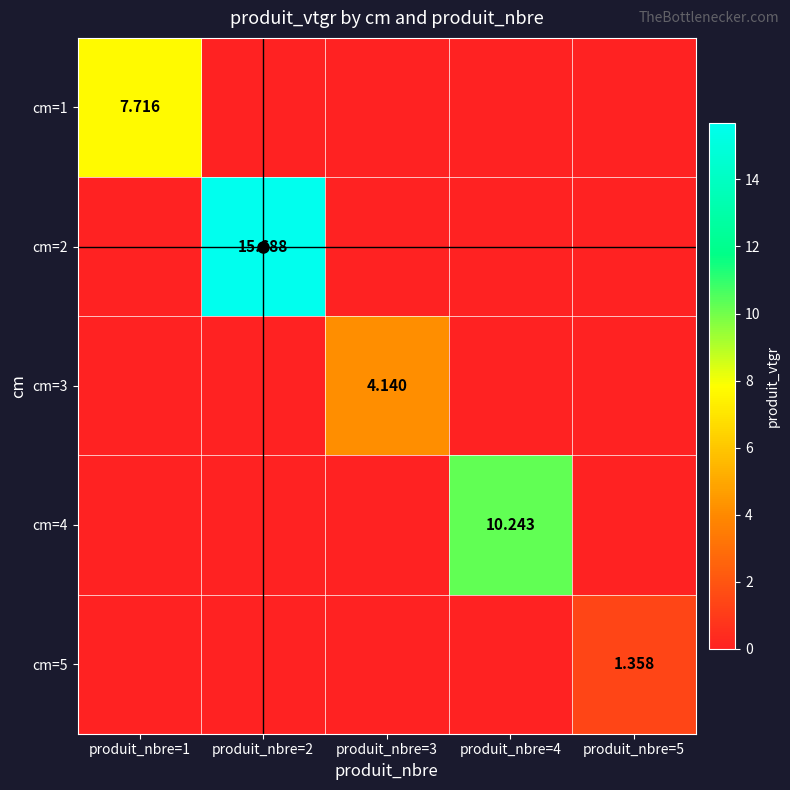

Which series changed the most between produit_nbre=1 and produit_nbre=5?

cm=1